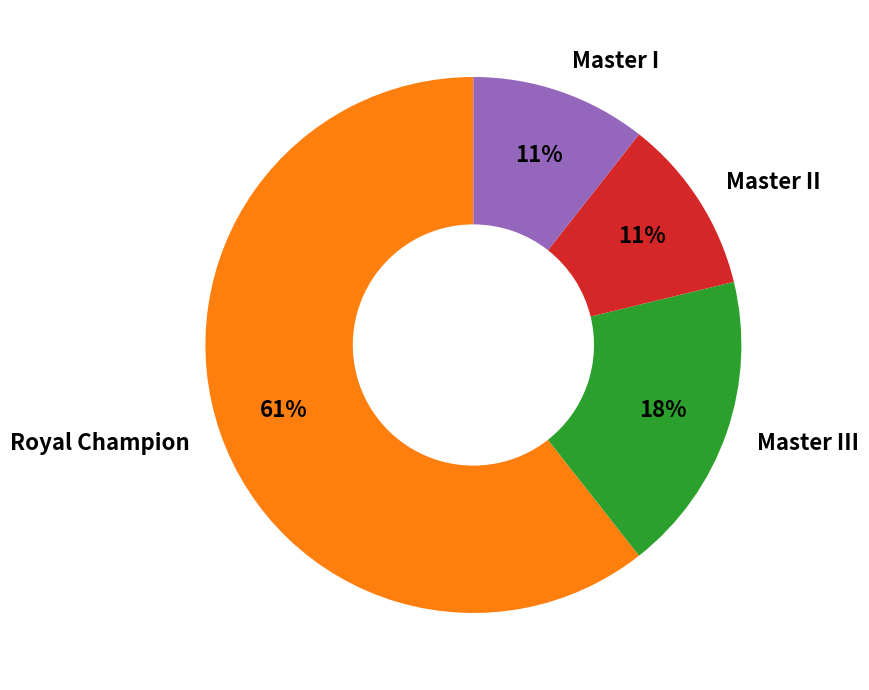

Is there a majority slice in this chart?

Yes